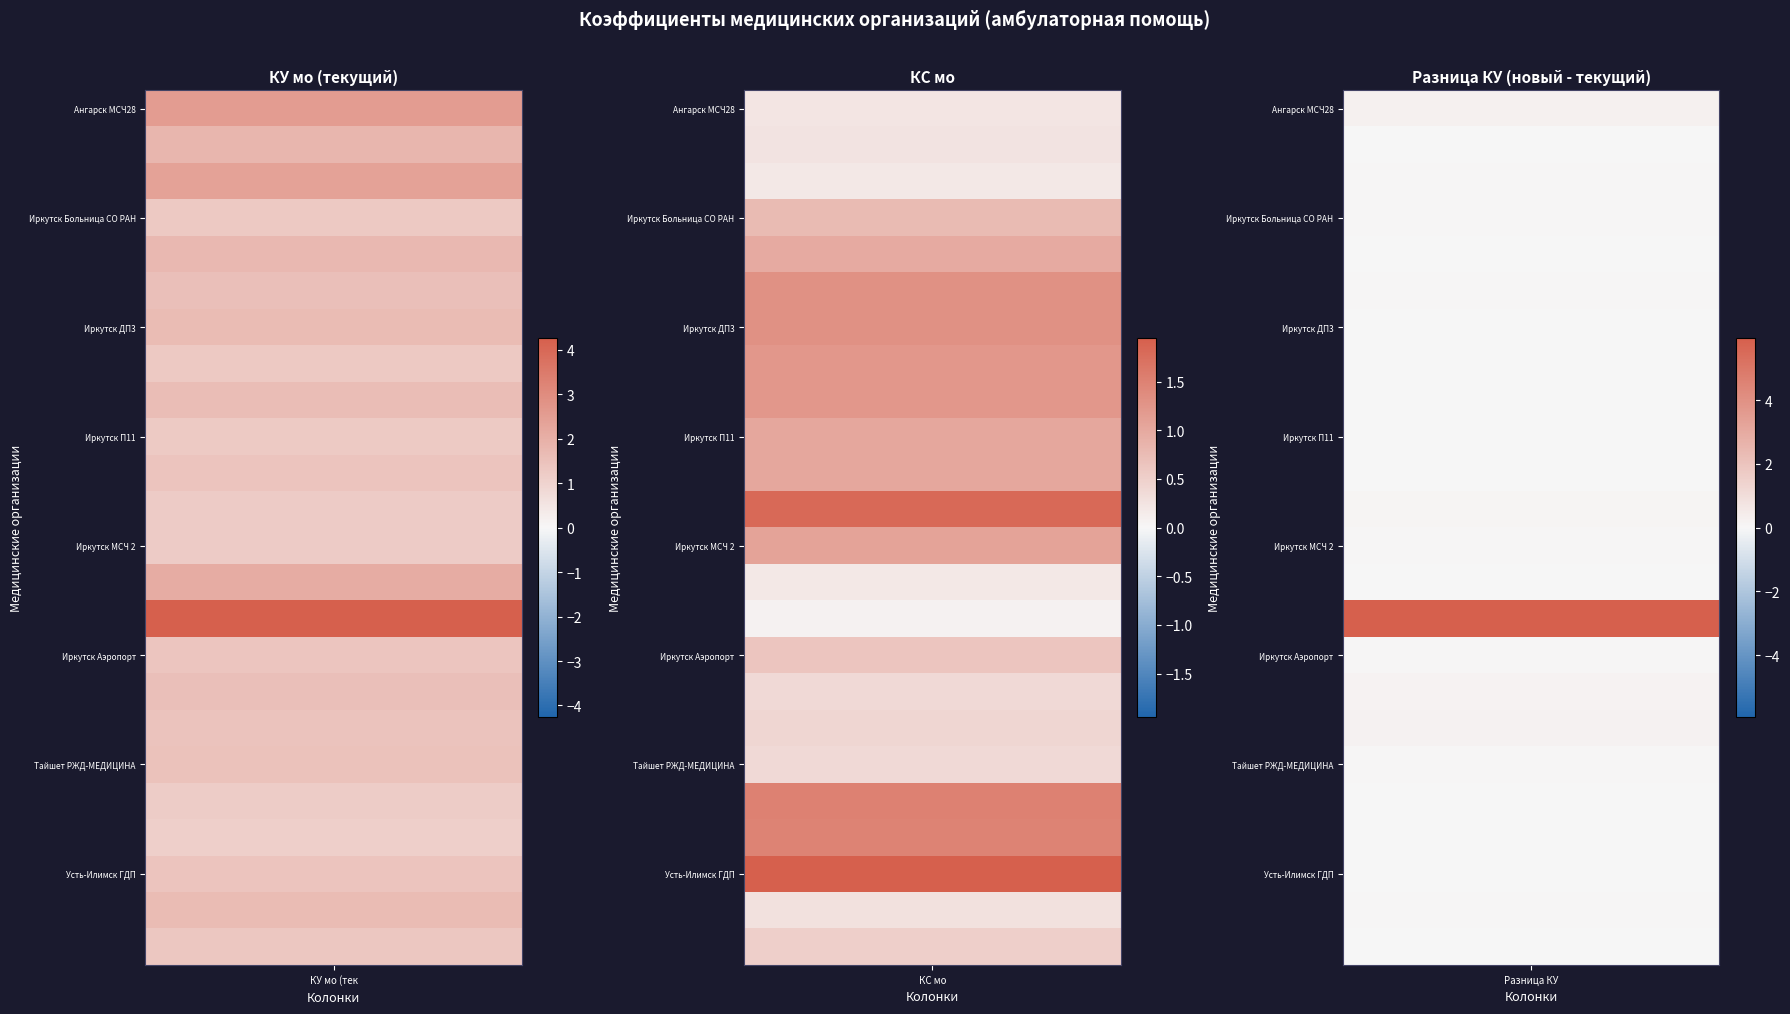

True or false: Иркутск КБ РЖД-МЕДИЦИНА has a value of 0.2 at Иркутск Больница СО РАН.

True